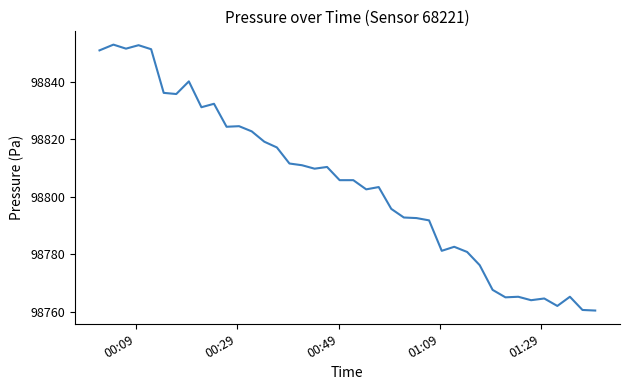

What is the maximum value shown in the chart?

98853.0